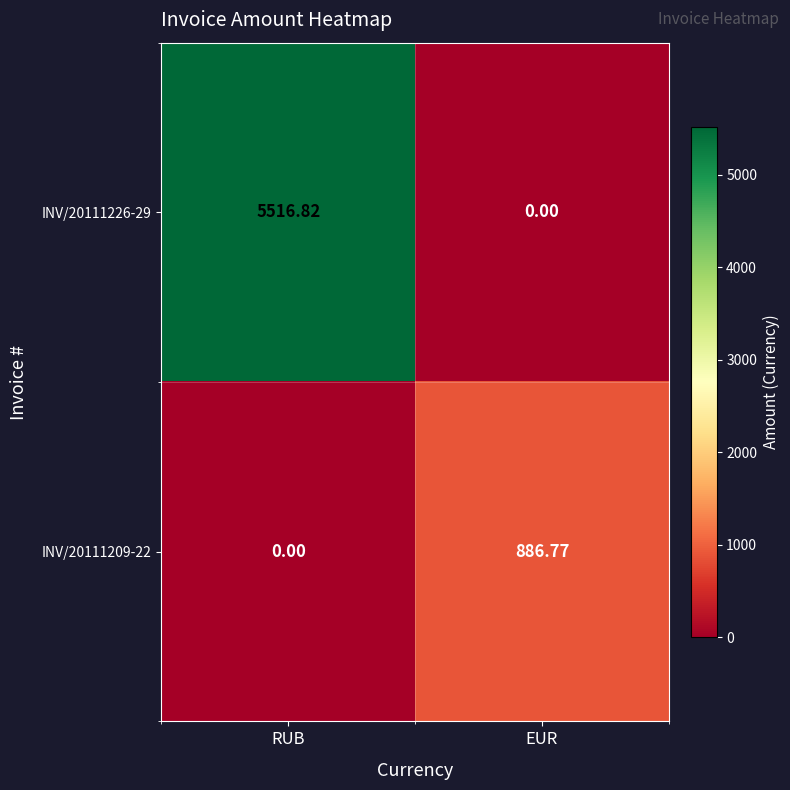

Count the number of data series in this chart.

2